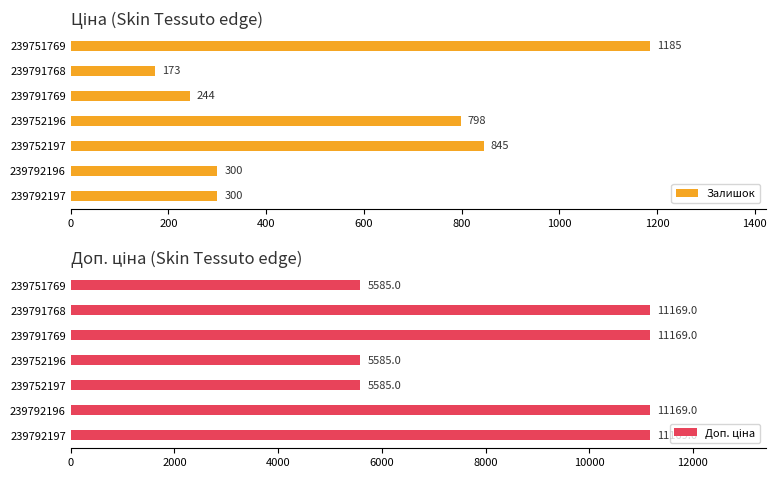

What is the approximate value of Залишок at 239792197, to the nearest 50?

300